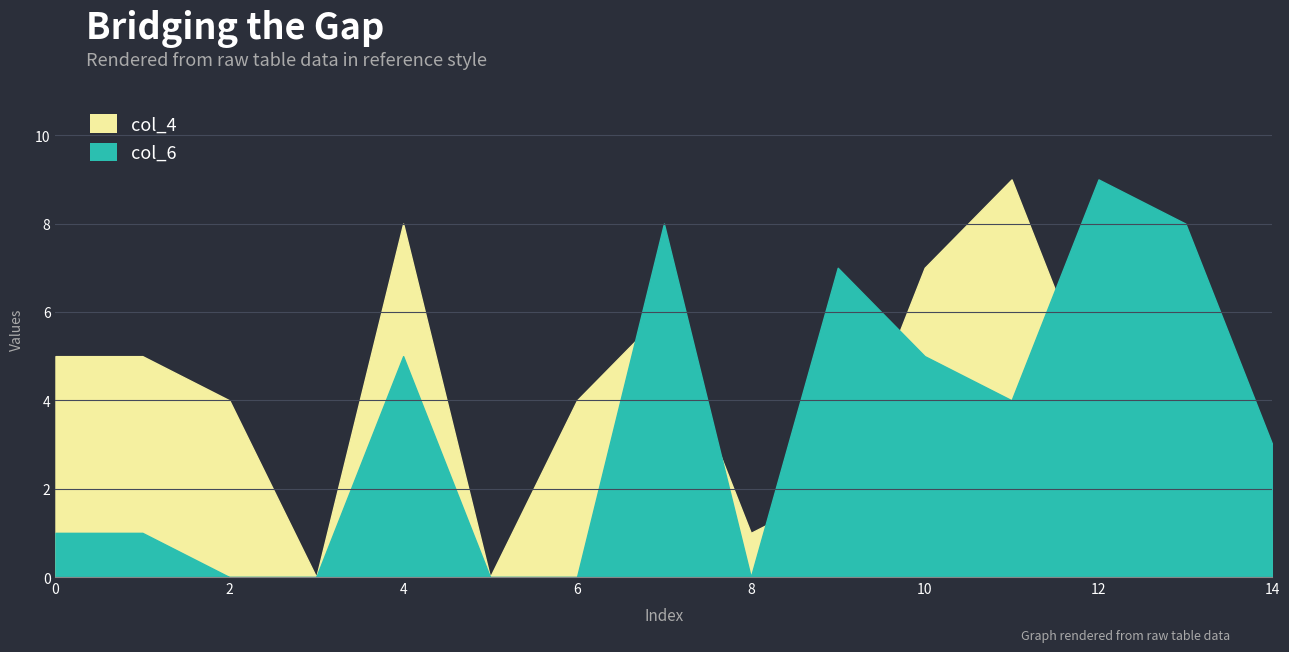

Reading left to right, list all the values displayed in this chart.

col_4: 3=5	5=5	6=4	8=0	9=8	3=0	6=4	9=6	7=1	3=2	2=7	5=9	6=4	1=6	4=1
col_6: 3=1	5=1	6=0	8=0	9=5	3=0	6=0	9=8	7=0	3=7	2=5	5=4	6=9	1=8	4=3